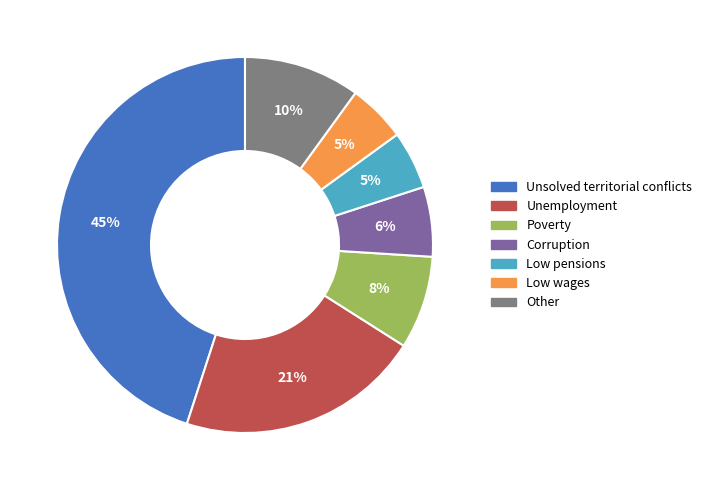

The Unsolved territorial conflicts slice represents 40% of the pie. True or false?

False